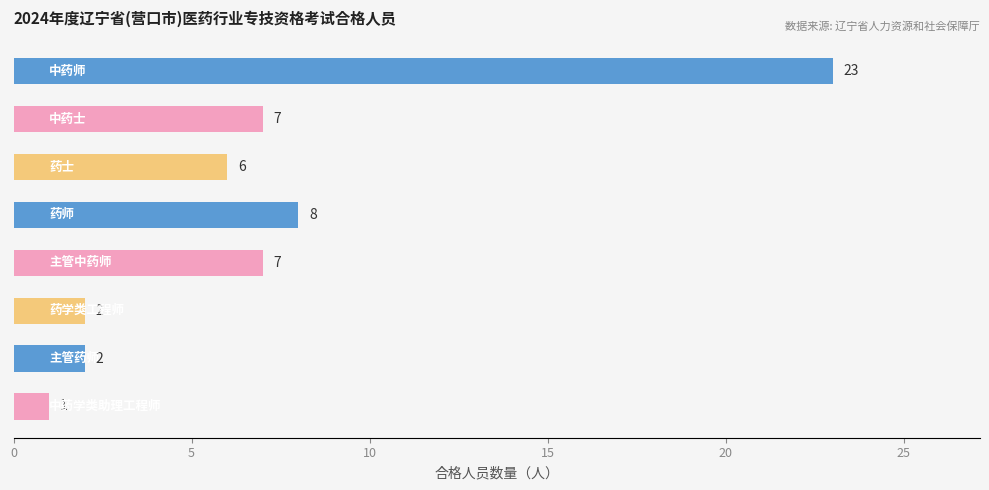

What is the greatest value displayed?

23